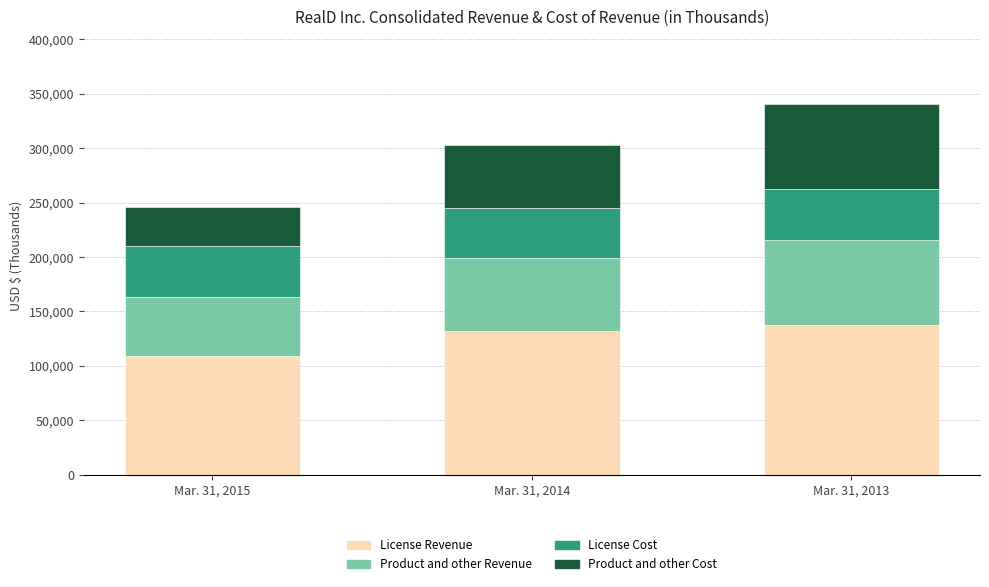

Reading right to left, what are the values for License Revenue?

137752	132512	109317